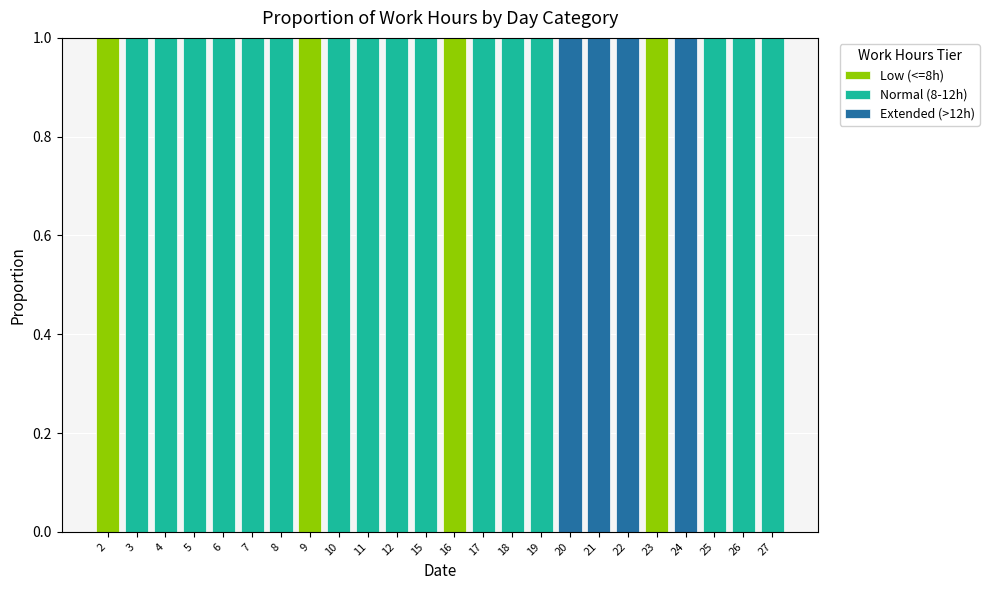

The Low (<=8h) series shows 1 at 2. True or false?

True